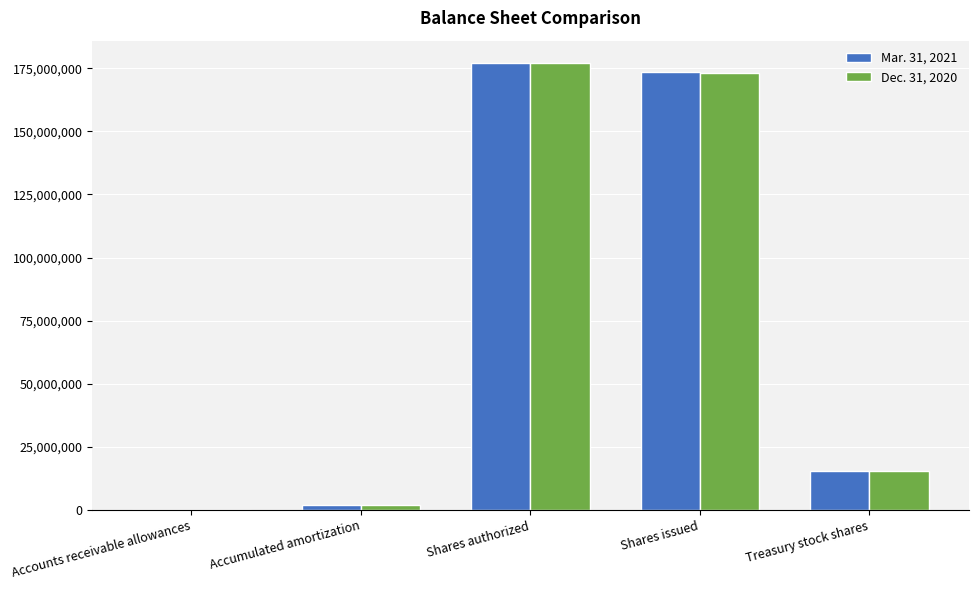

Is it true that Dec. 31, 2020 equals 177069000 at Shares authorized?

True